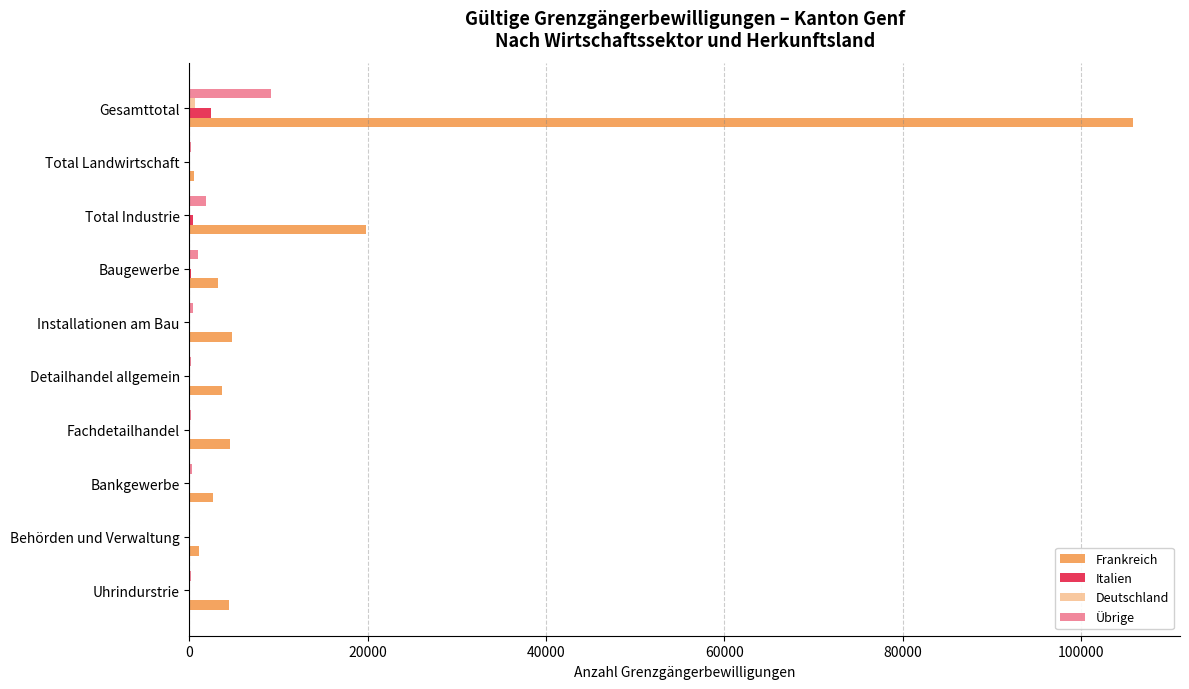

What is the sum of all Frankreich values?

150532